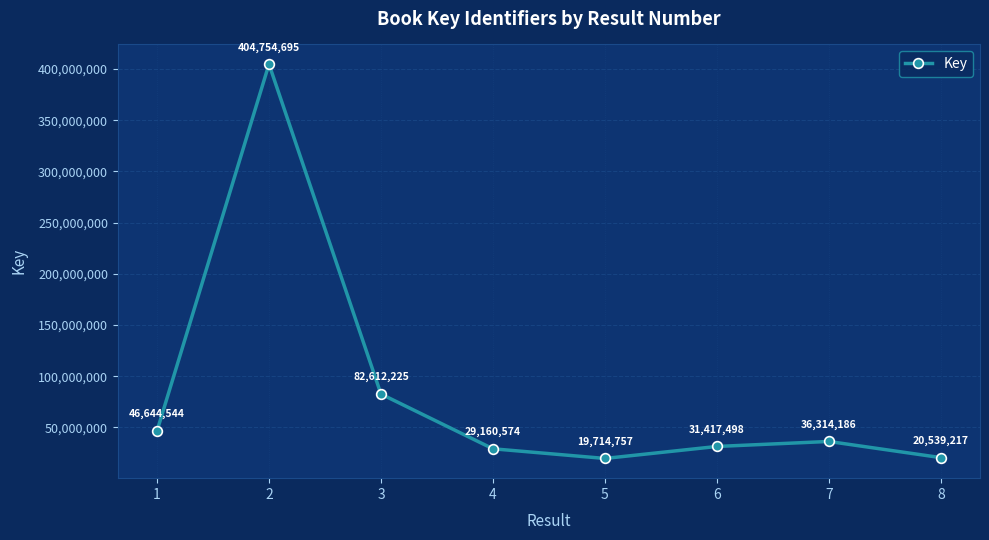

What is the value of the 3rd point from the left?

82612225